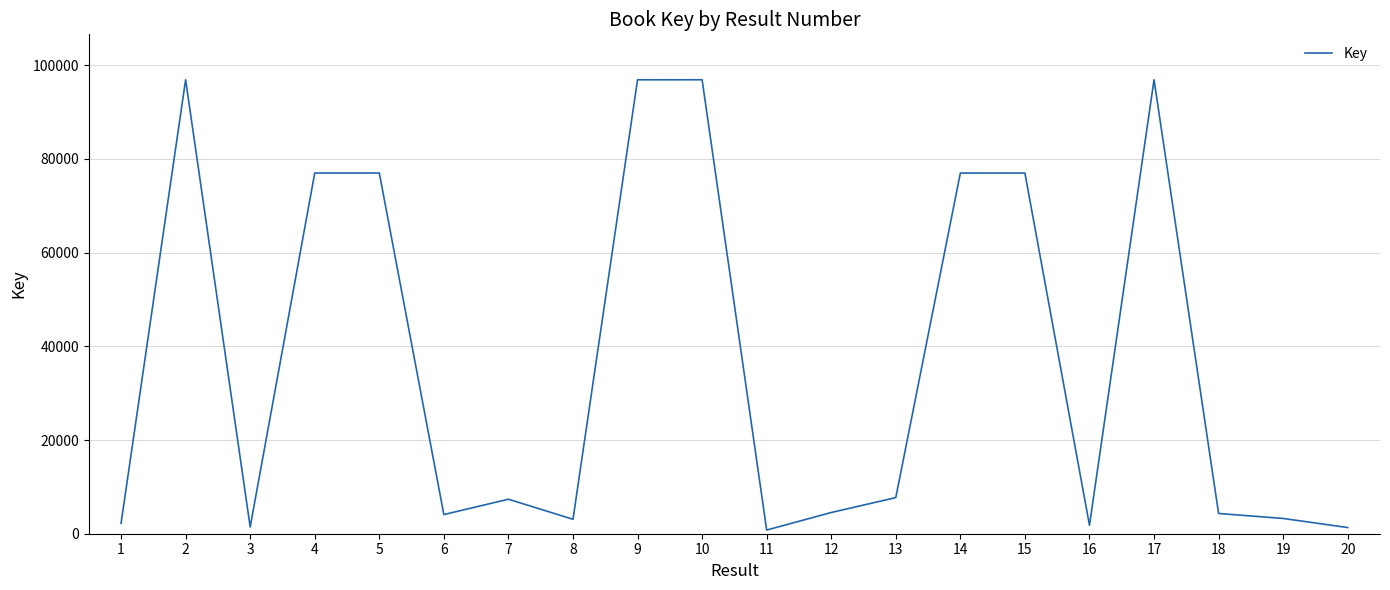

What is the difference between the maximum and minimum values?

96120